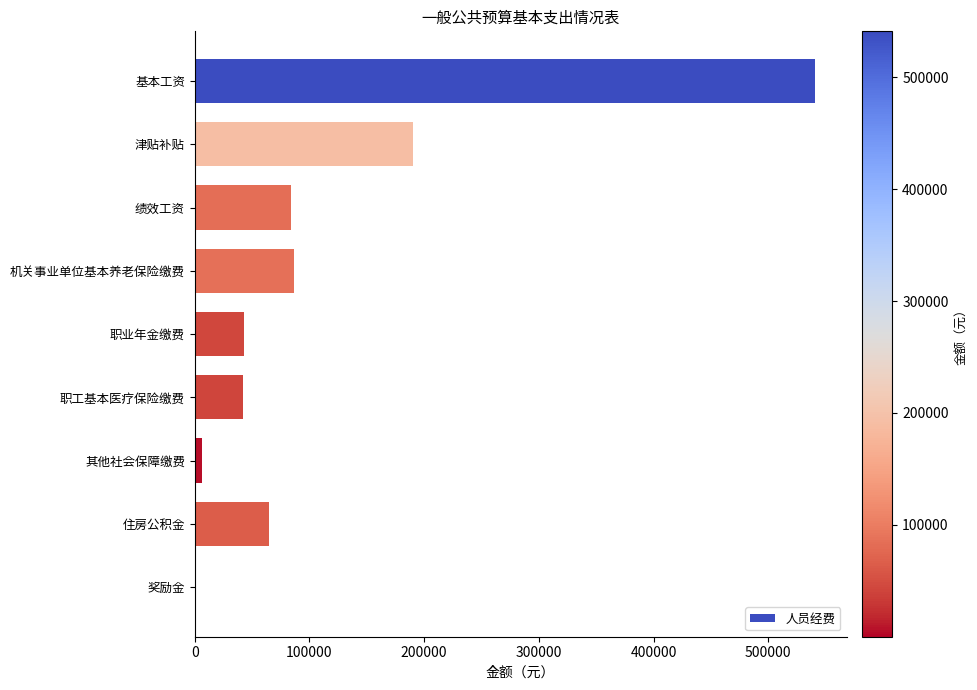

Where is the data nearest to the value 270576?

津贴补贴